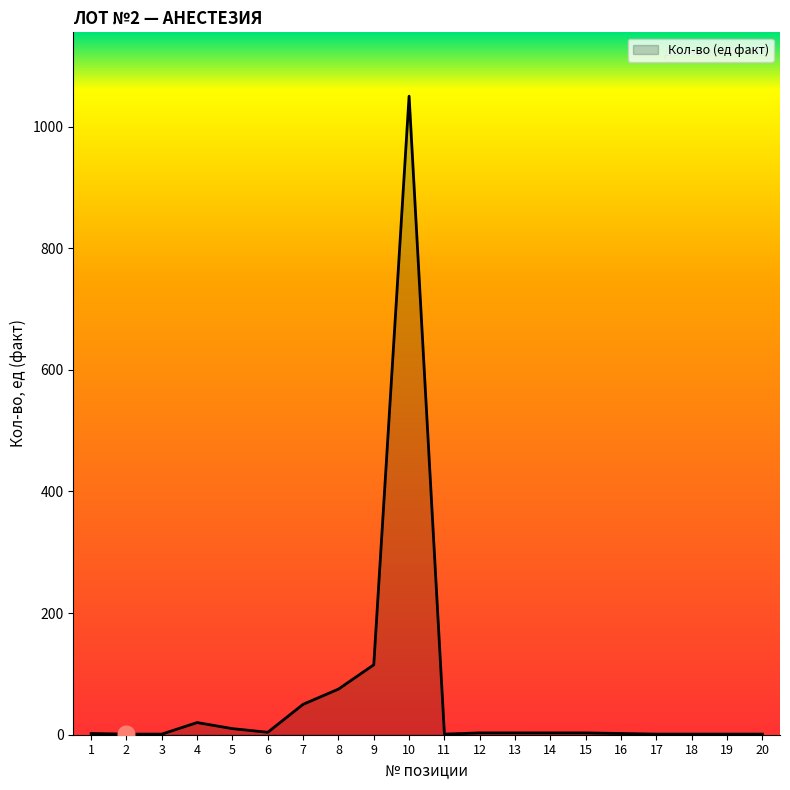

Does the chart have visible grid lines?

No